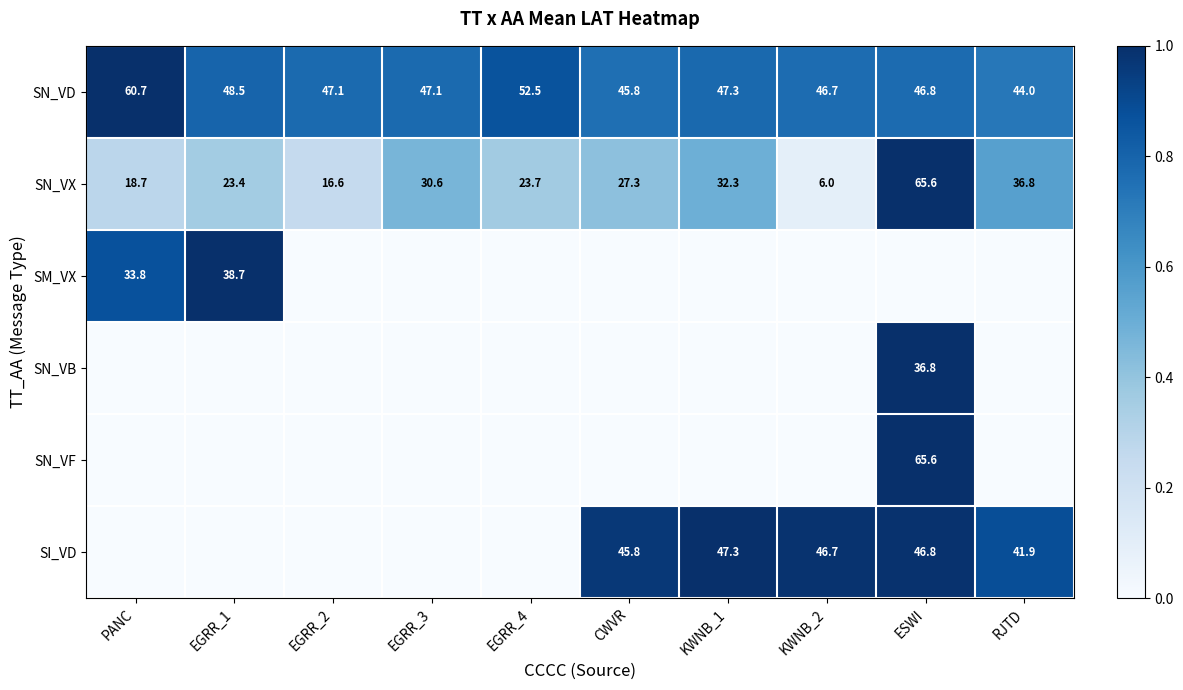

At which label is SN_VX closest to 35?

RJTD